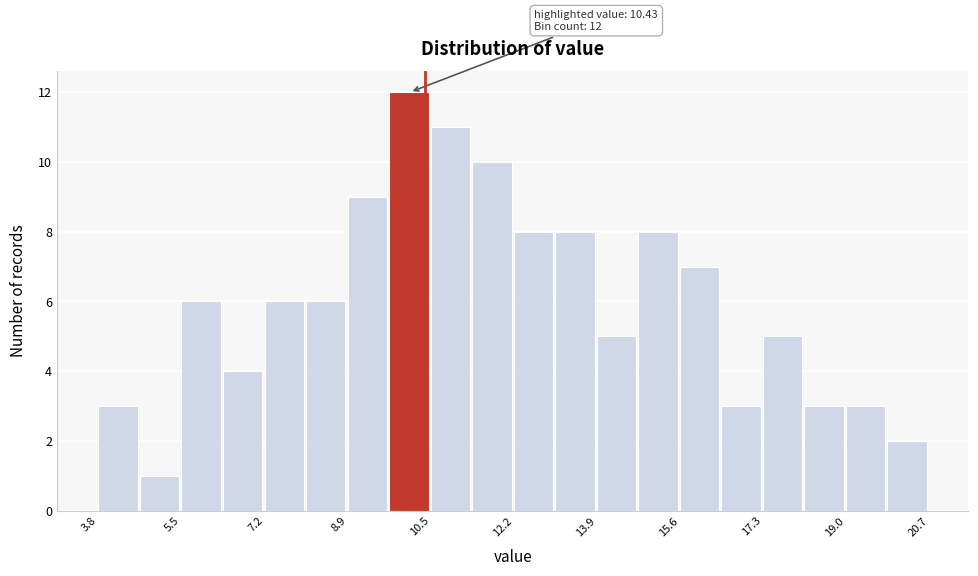

Over which range of the x-axis is the bar tallest?

9.8 to 10.6